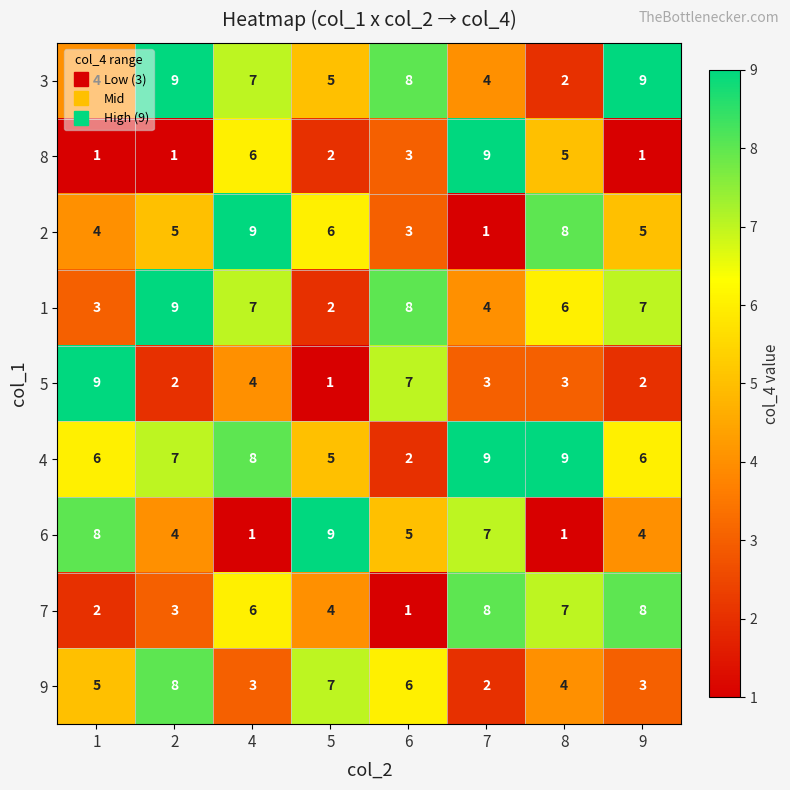

What is the greatest value displayed?

9